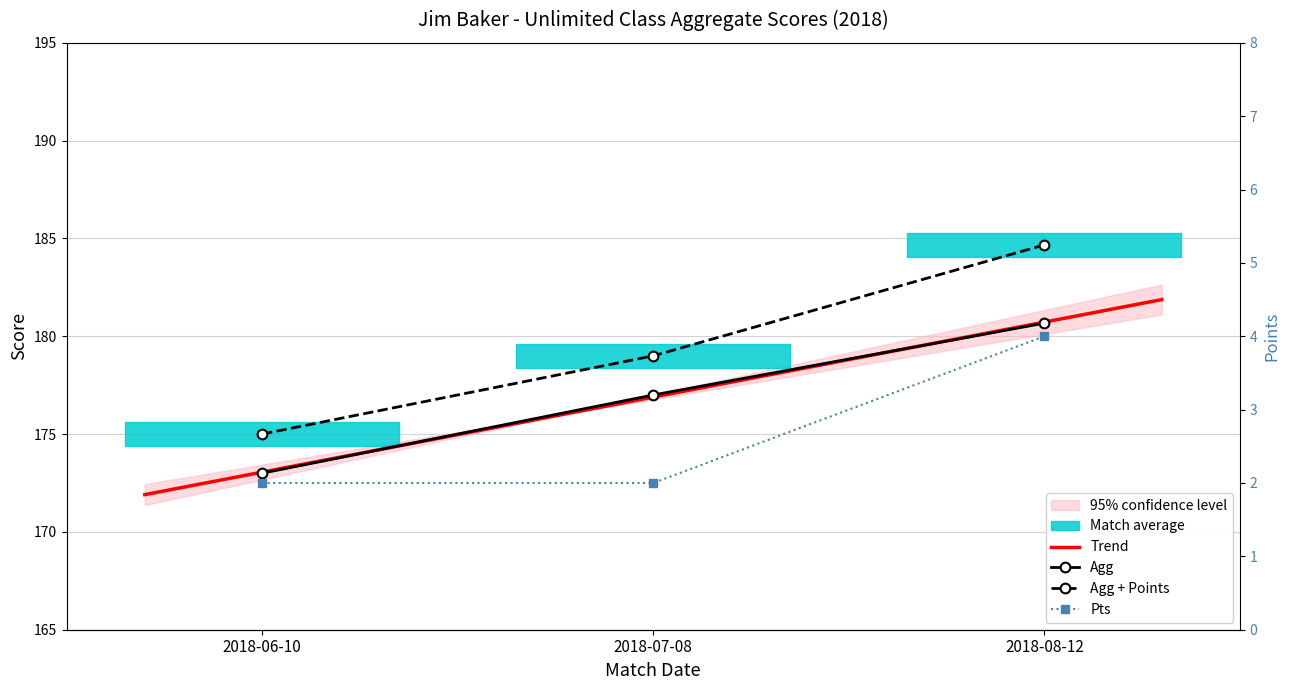

Rank the categories by Agg + Points value from lowest to highest.

2018-06-10, 2018-07-08, 2018-08-12